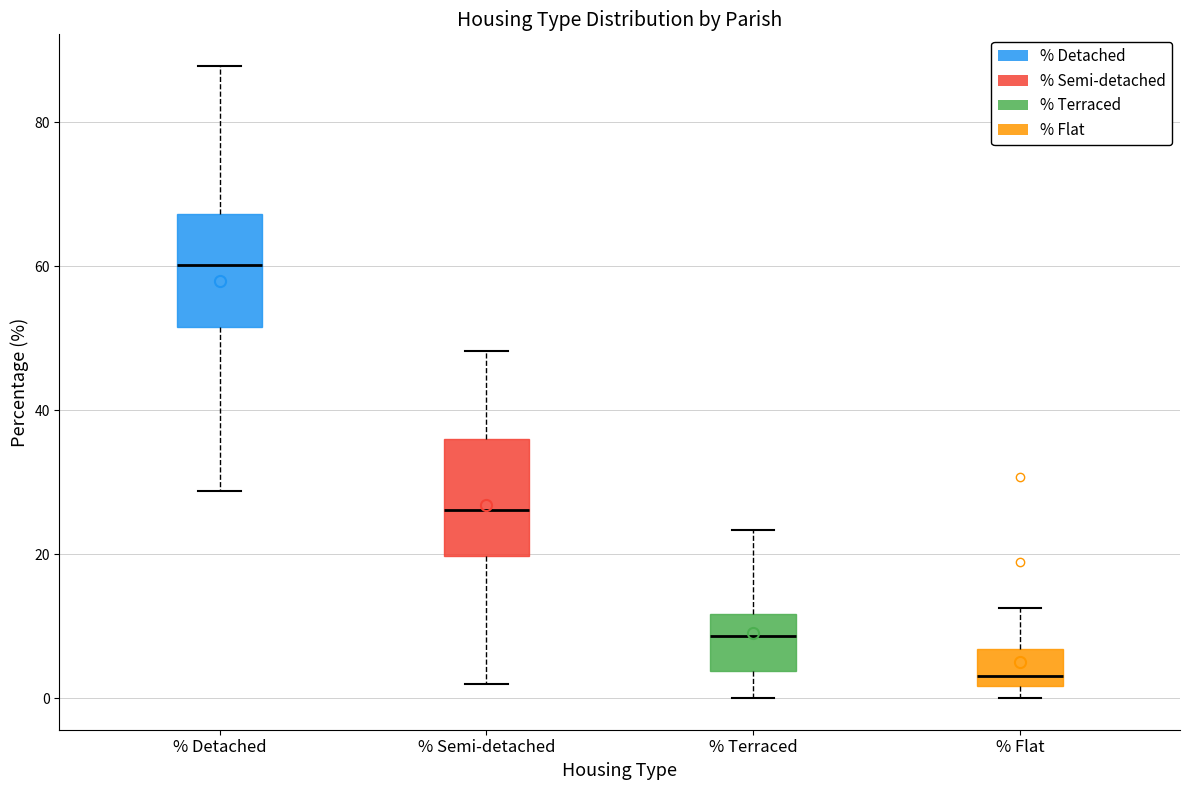

Where does the median line of the box for % Semi-detached sit on the y-axis? The values are not printed on the chart, so give them approximately, as read against the axis.

26